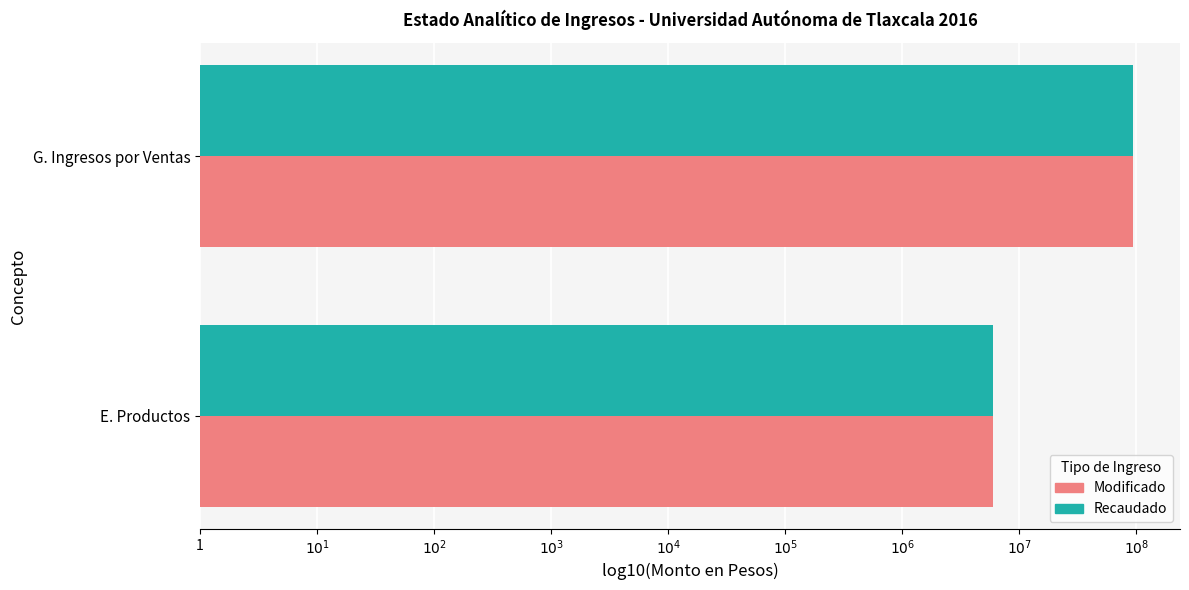

What are all the series names shown in the legend?

Modificado, Recaudado